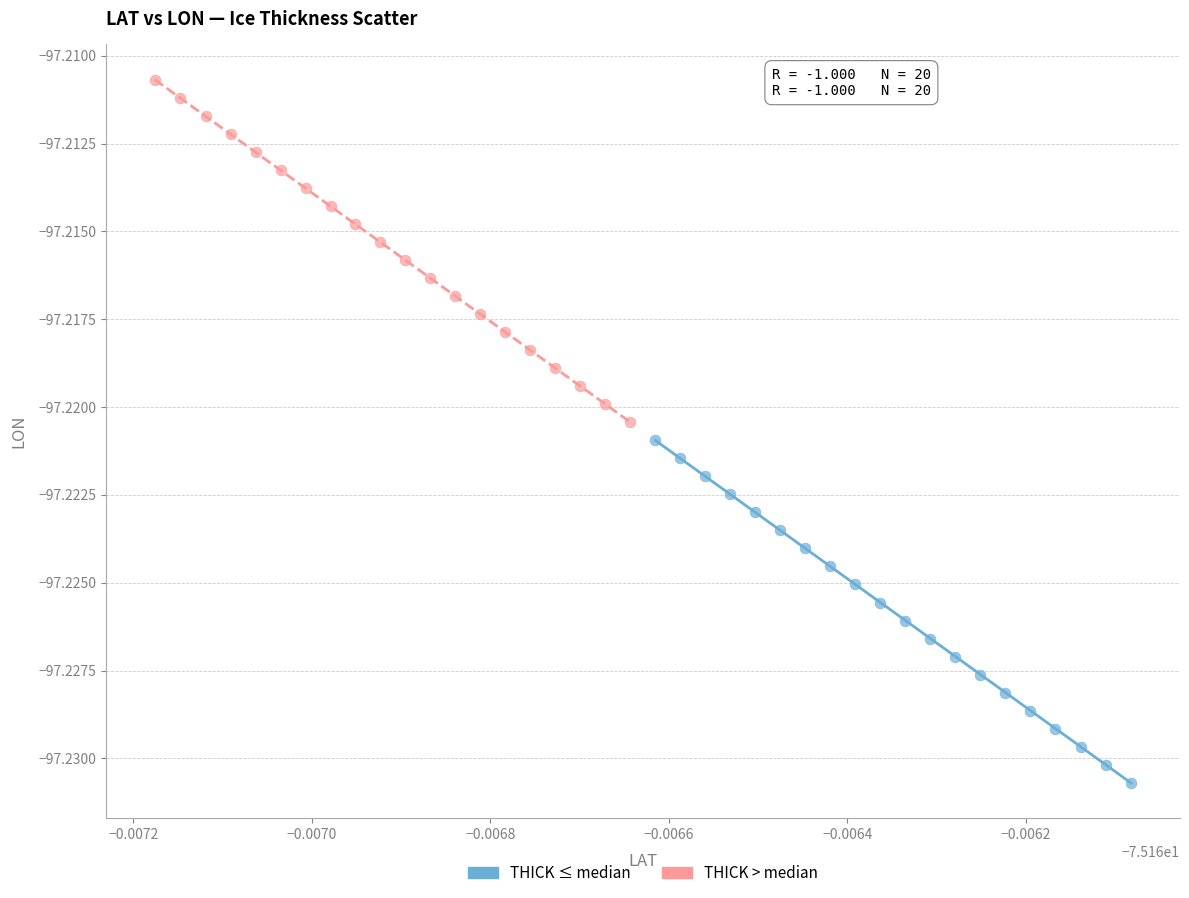

Which series contains the highest Y value?

THICK > median